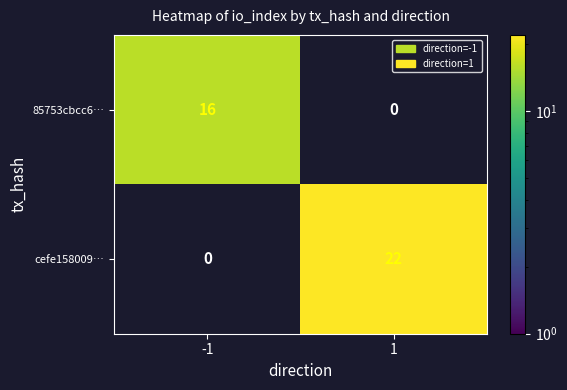

Is it true that 85753cbcc6… equals 9 at -1?

False